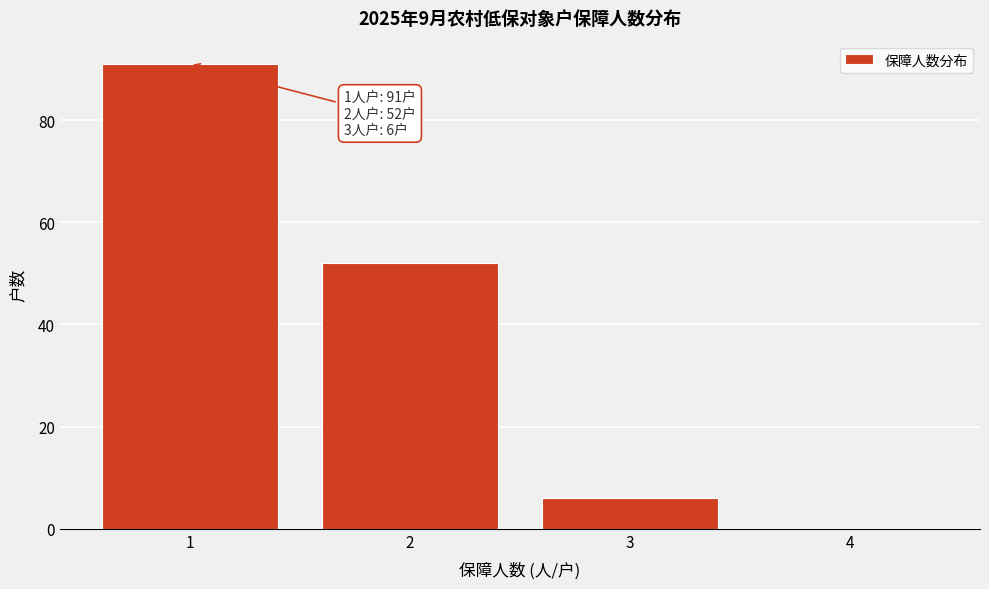

Which range on the x-axis has the tallest bar?

0.5 to 1.5